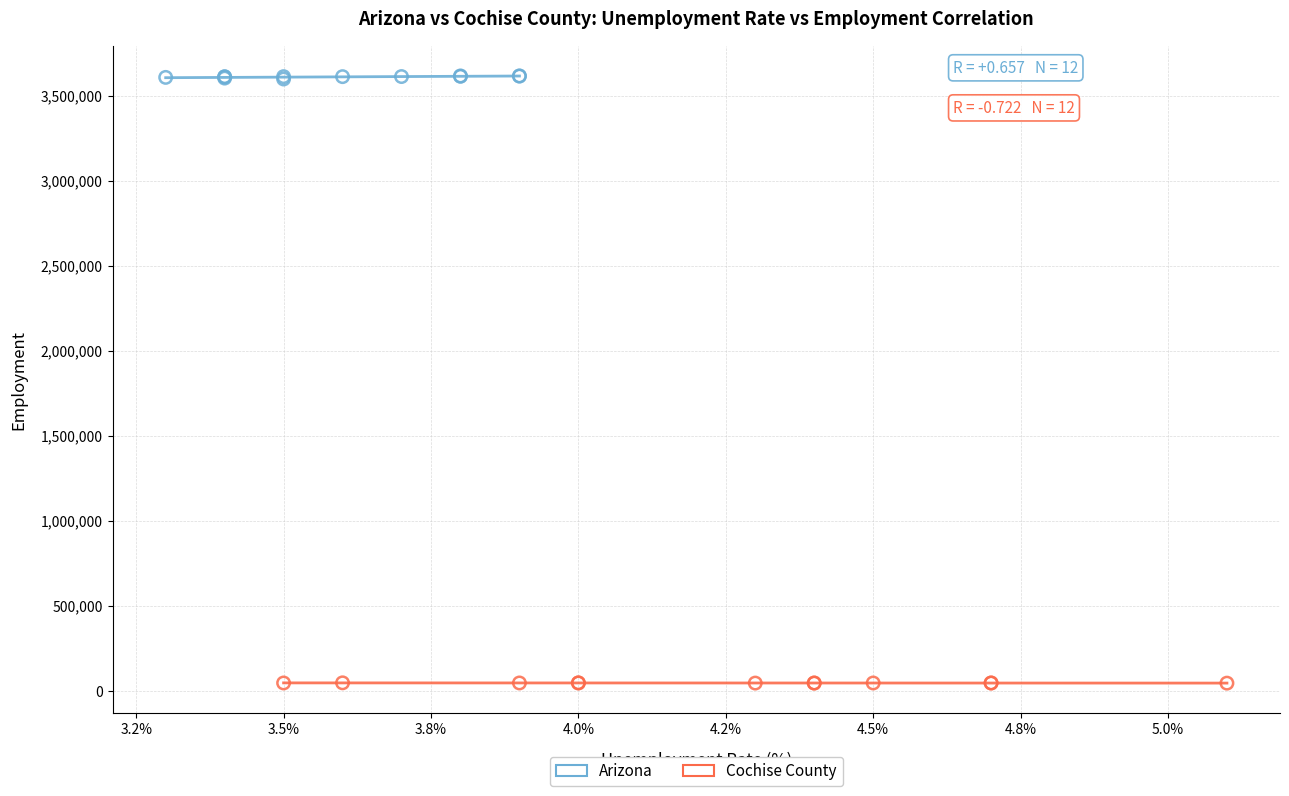

Which series reaches the maximum Y coordinate?

Arizona